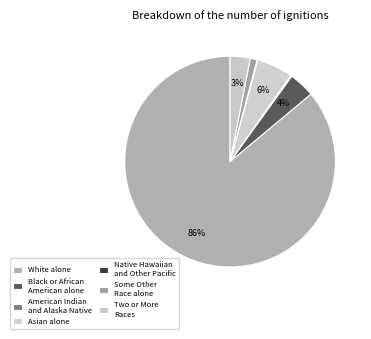

Is it true that White alone is 74% of the pie?

False